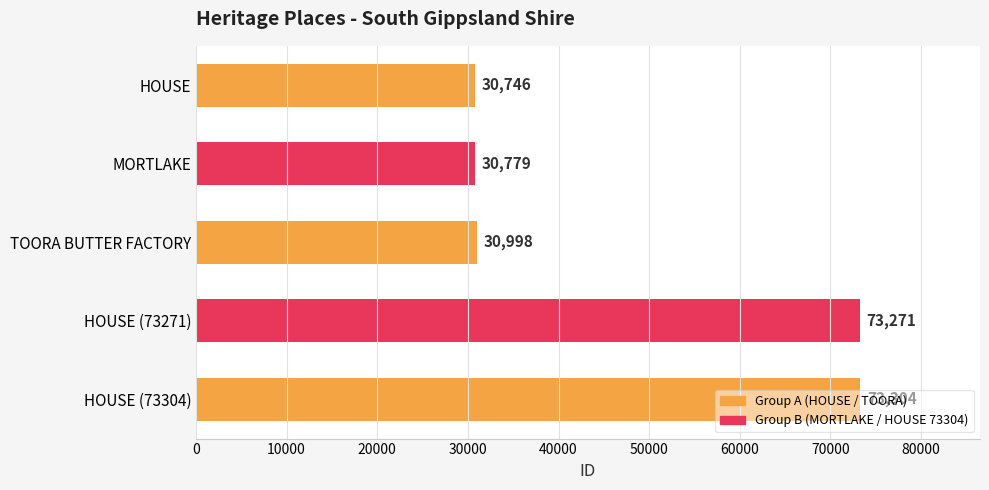

How many bars are there in total?

5